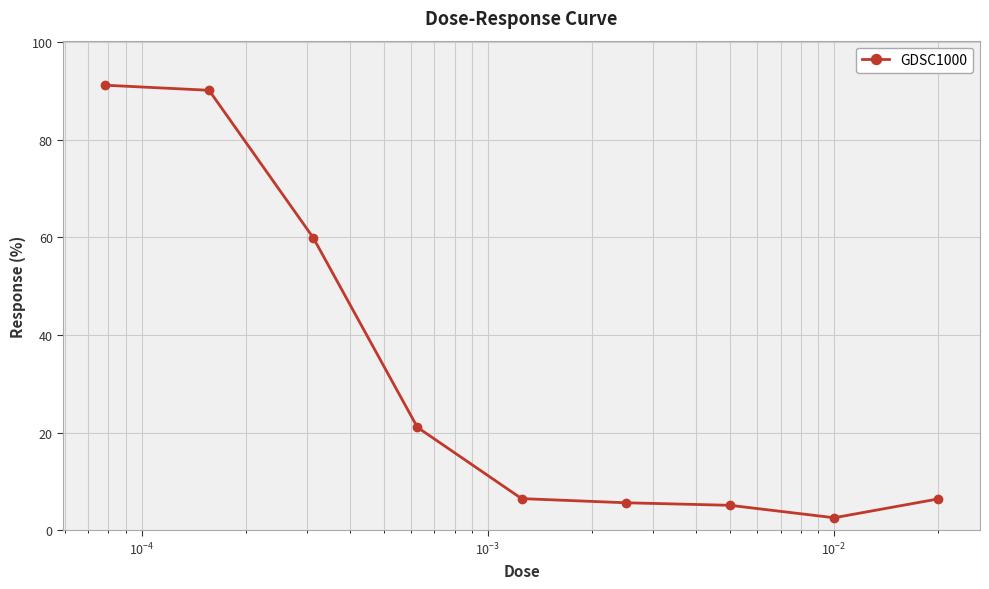

How many lines are shown in the chart?

1